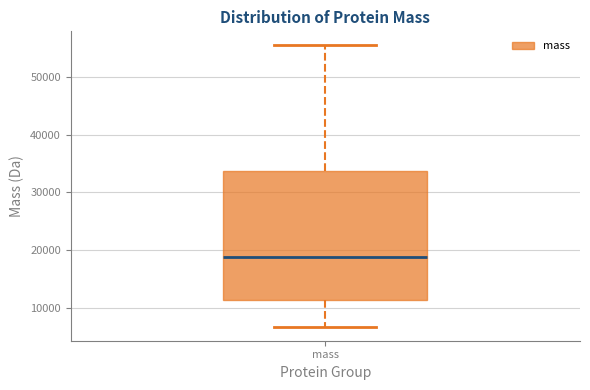

Read this box plot against the y-axis: the position of the median line, the range covered by the box, and the ends of both whiskers. The values are not printed on the chart, so give them approximately, as read against the axis.

median 19000, box 11000 to 34000, whiskers 7000 to 55000